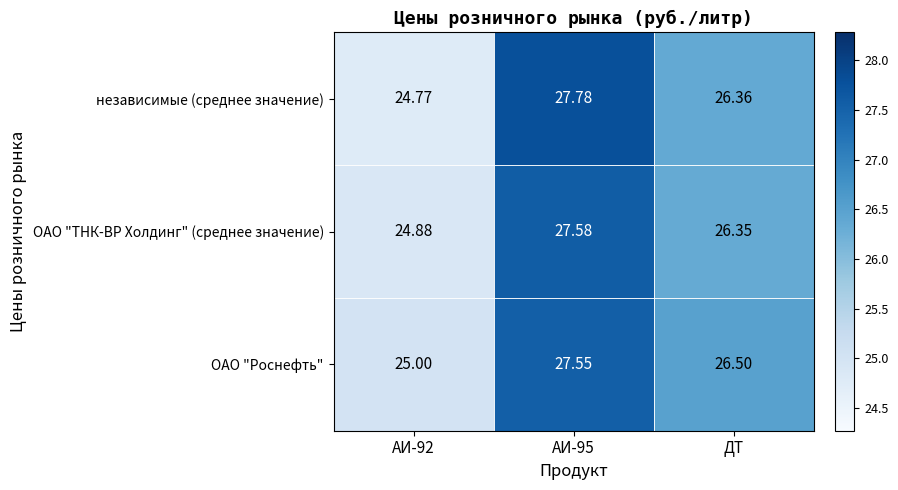

Rank the series at АИ-92 from highest to lowest value.

ОАО "Роснефть", ОАО "ТНК-ВР Холдинг" (среднее значение), независимые (среднее значение)